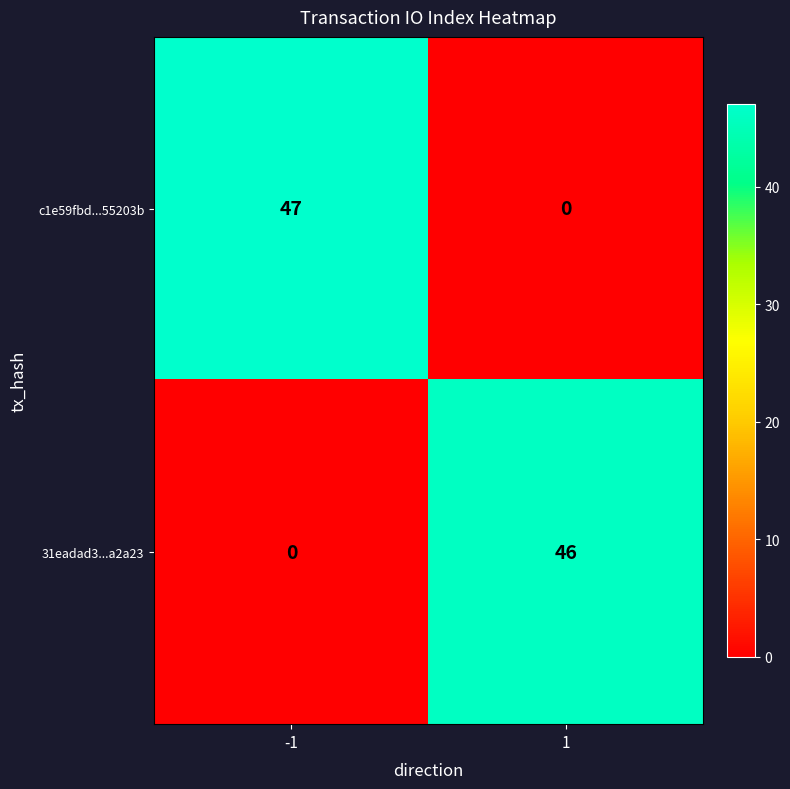

Reading left to right, what are all the values shown in this chart?

c1e59fbd...55203b: 47	0
31eadad3...a2a23: 0	46